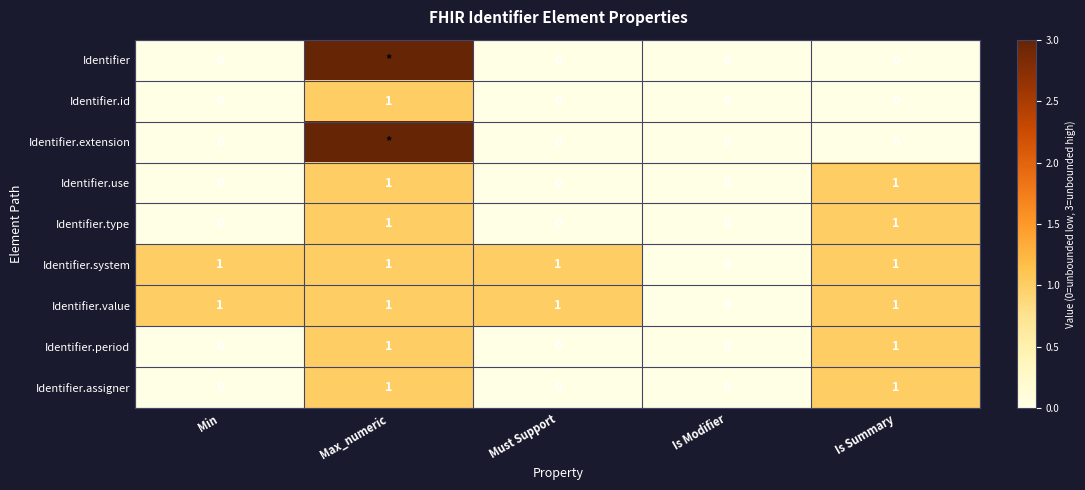

Is the value of Identifier.system at Is Modifier greater than the value of Identifier.value at Max_numeric?

No